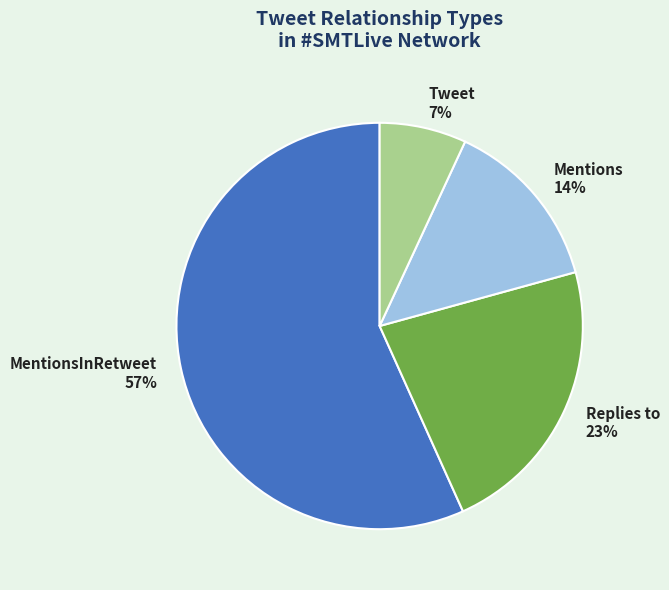

Which slice represents more than half of the pie?

MentionsInRetweet